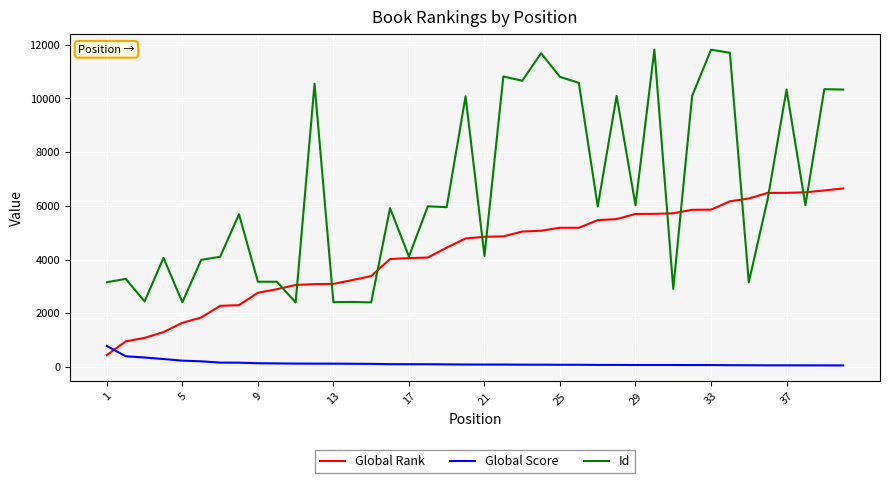

List the series in order of their peak value, highest first.

Id, Global Rank, Global Score